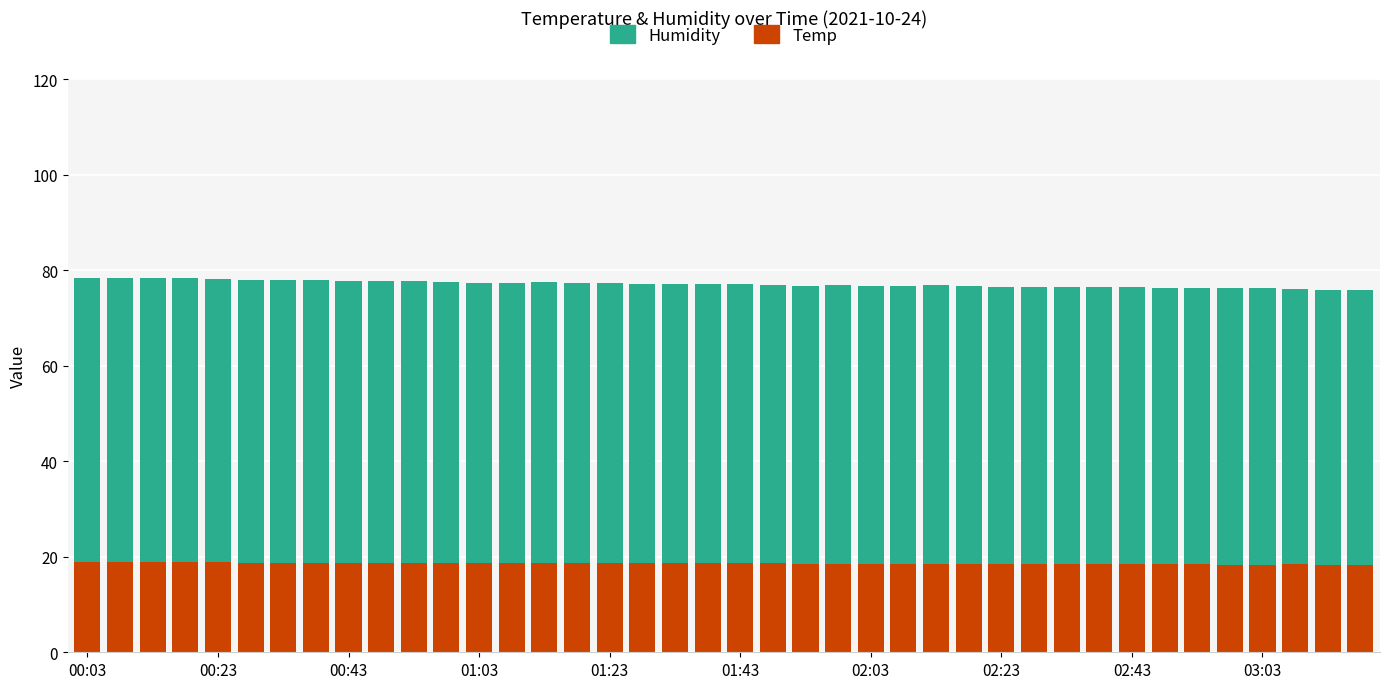

How many bars are there in total?

40